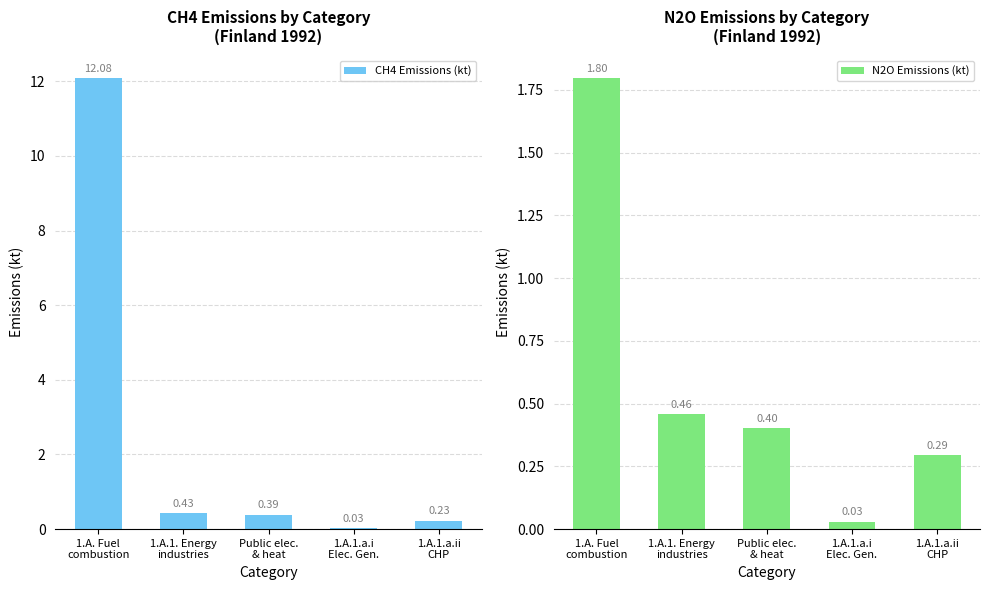

What is the label of the 5th bar from the left?

1.A.1.a.ii
CHP